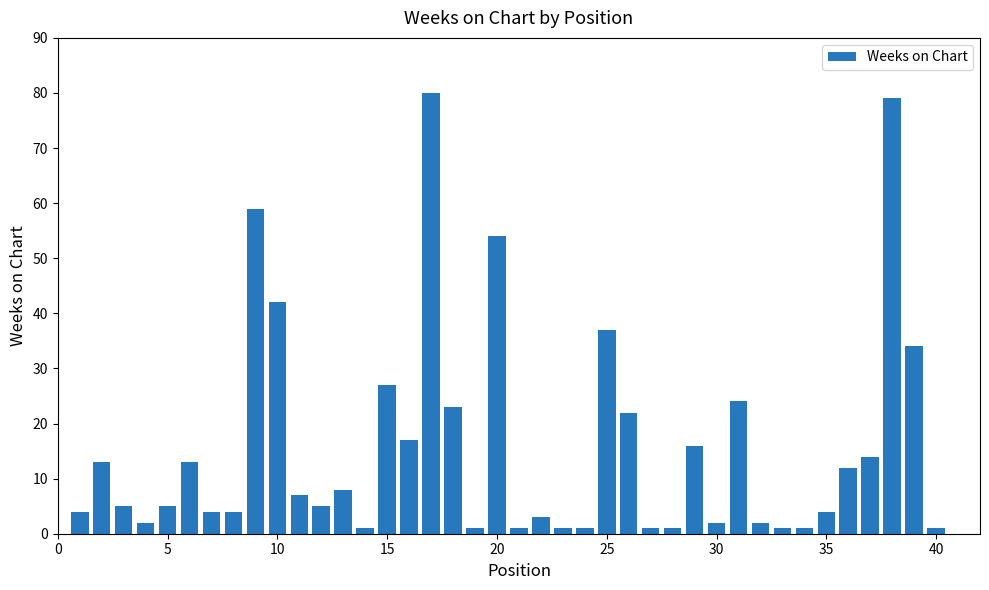

What is the difference between the second highest and minimum values?

78